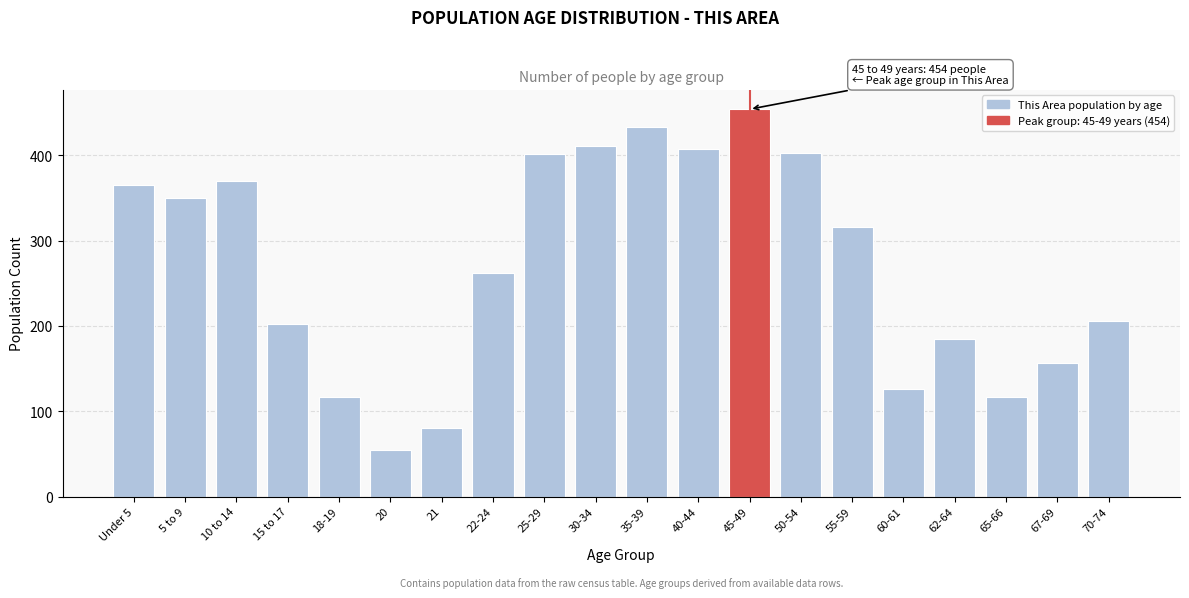

Reading left to right, what are all the values shown in this chart?

365	350	370	202	117	54	80	262	401	411	433	407	454	403	316	126	185	117	157	206